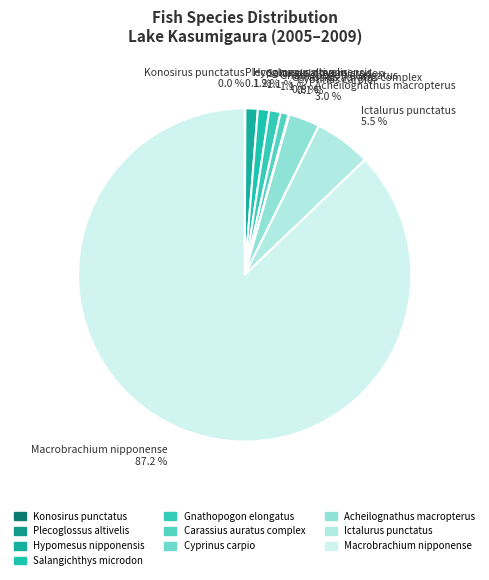

Which category has the biggest portion of the pie?

Macrobrachium nipponense